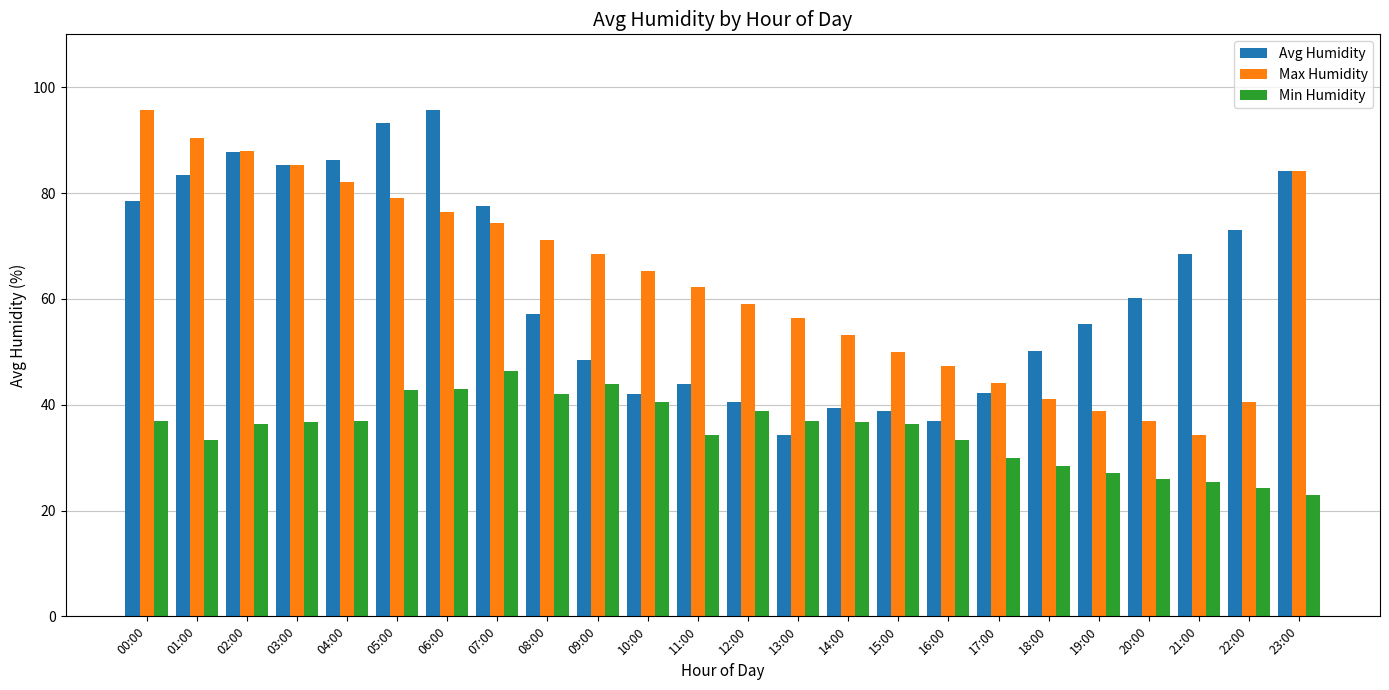

What value does the Min Humidity series have at 18:00?

28.5